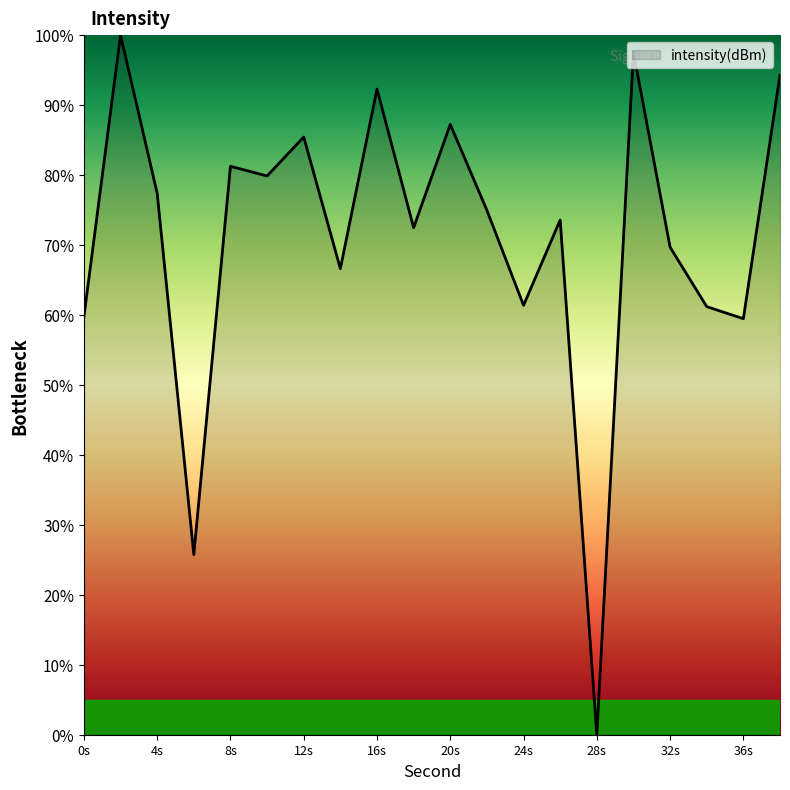

What is the maximum value shown in the chart?

100.0